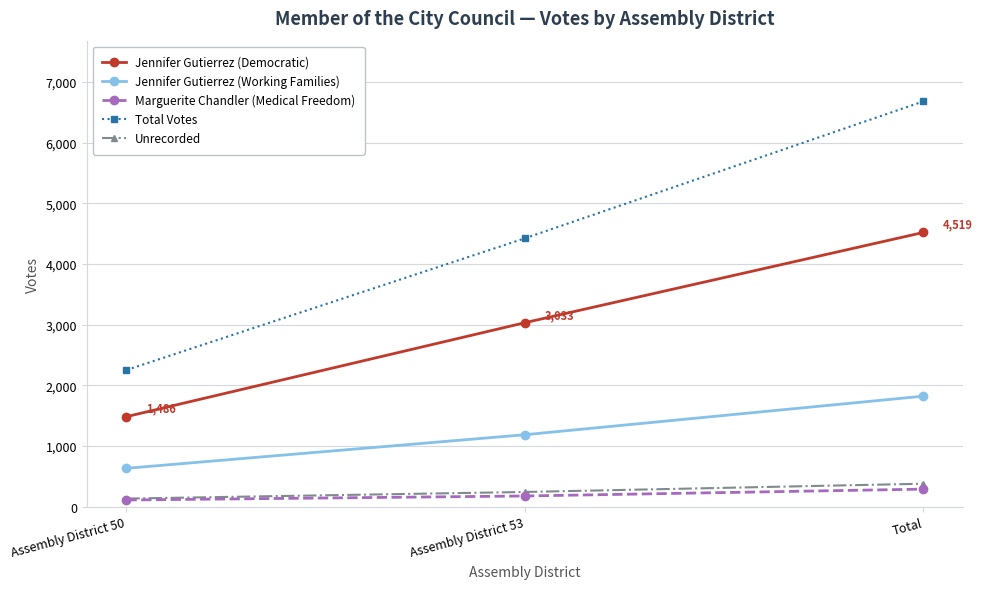

Reading left to right, transcribe all the data shown in this chart.

Jennifer Gutierrez (Democratic): 1486	3033	4519
Jennifer Gutierrez (Working Families): 635	1188	1823
Marguerite Chandler (Medical Freedom): 113	179	292
Total Votes: 2254	4423	6677
Unrecorded: 136	245	381